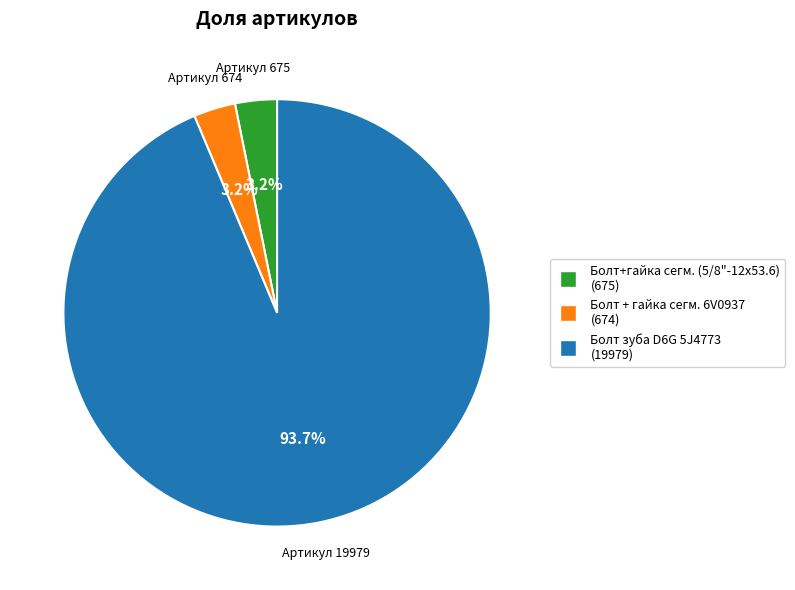

How many segments does this pie chart have?

3